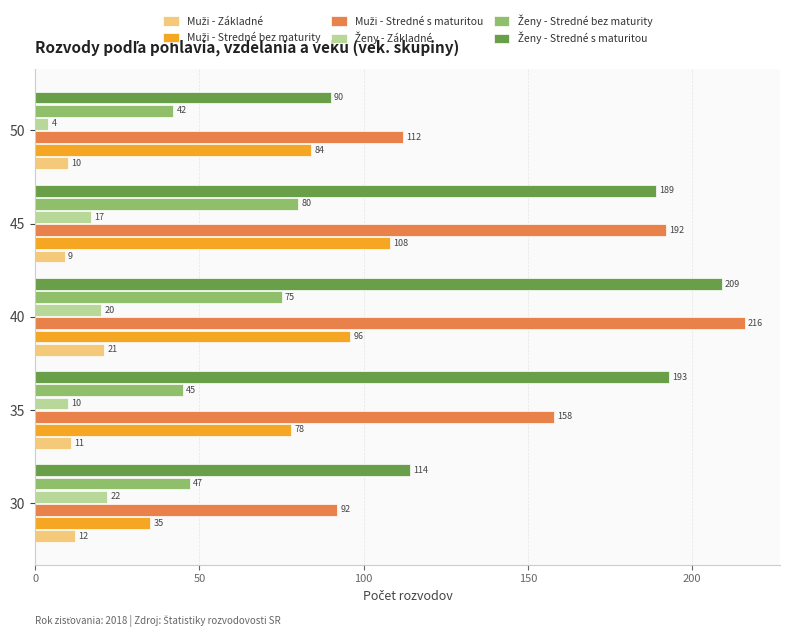

How many categories are shown in the chart?

5